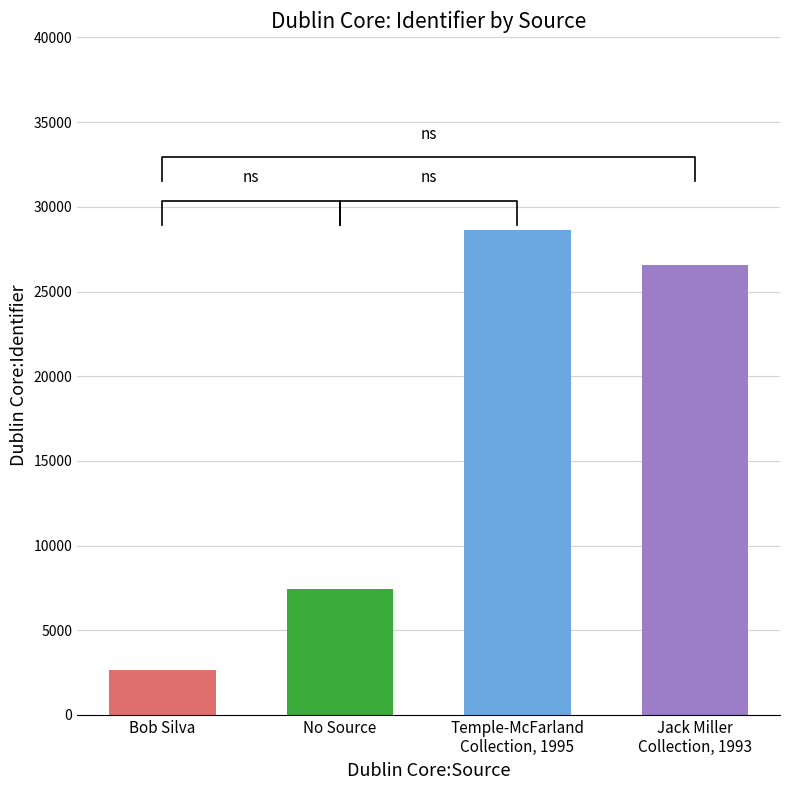

Count the number of data series in this chart.

1